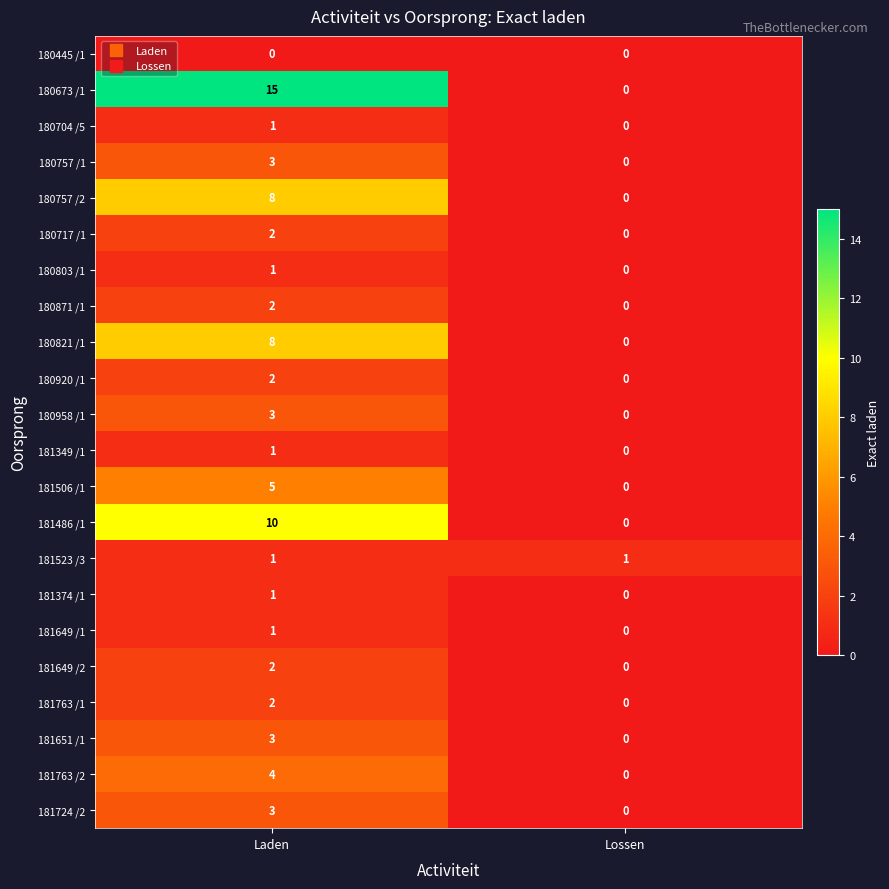

What is the difference between the highest and lowest values at Lossen?

1